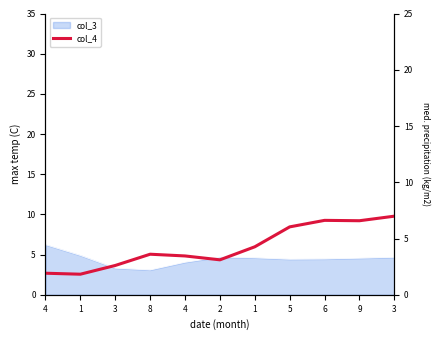

The value at 9 is 8.8. True or false?

False